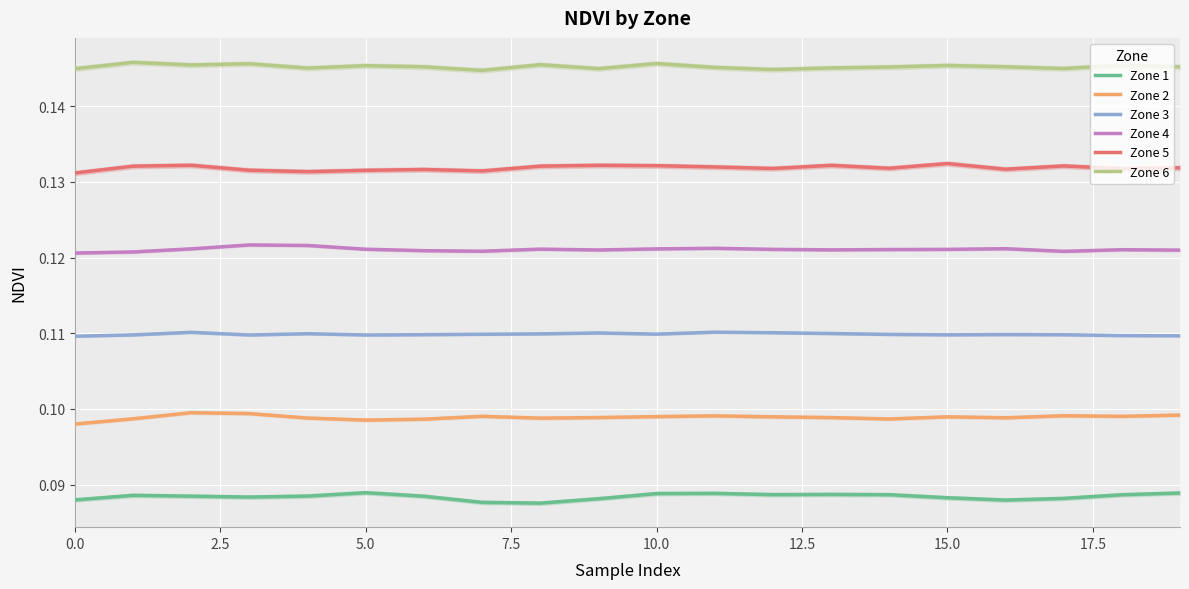

True or false: Zone 6 and Zone 5 intersect in this chart.

False